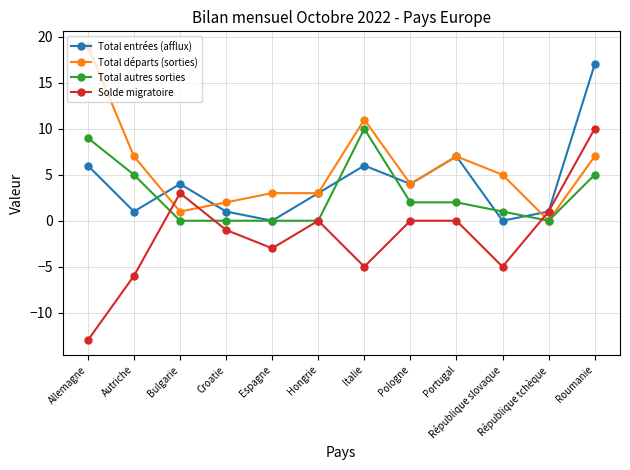

Between which two adjacent categories do Total autres sorties and Total entrées (afflux) first intersect?

Autriche and Bulgarie